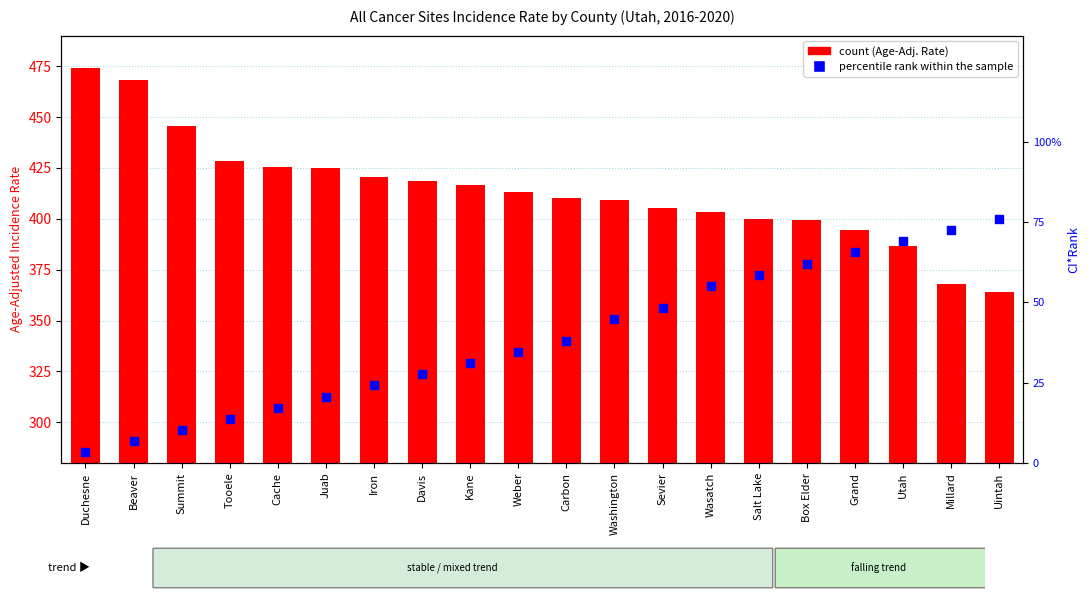

Which series contains the highest Y value?

count